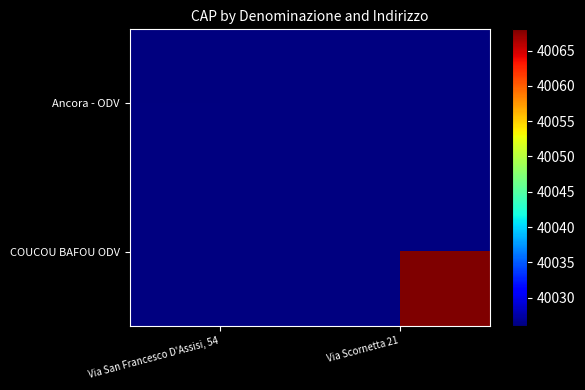

The Ancora - ODV series shows 21486.6 at Via San Francesco D'Assisi, 54. True or false?

False